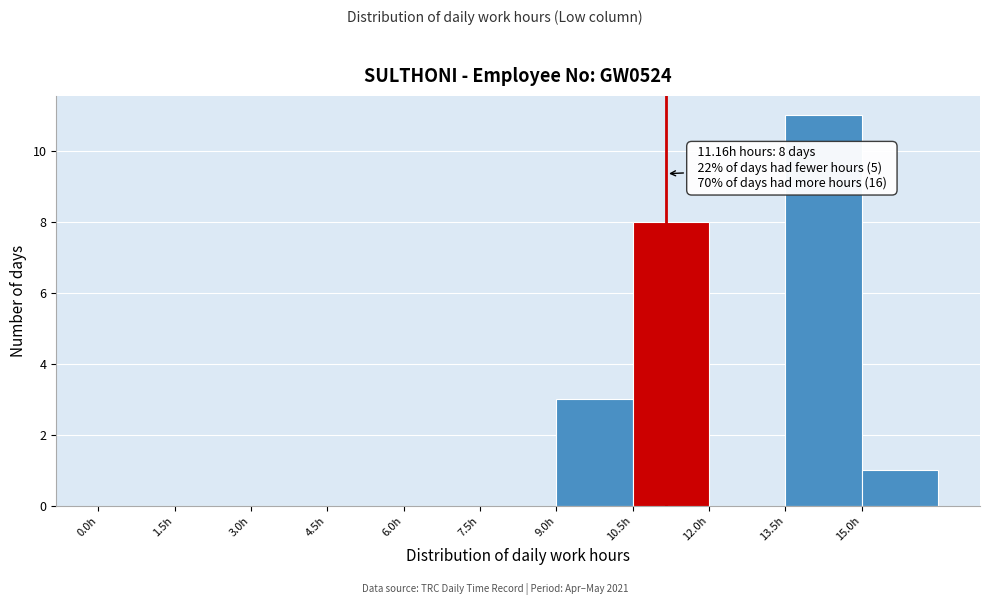

Over which range of the x-axis is the bar tallest?

13.5 to 15.0